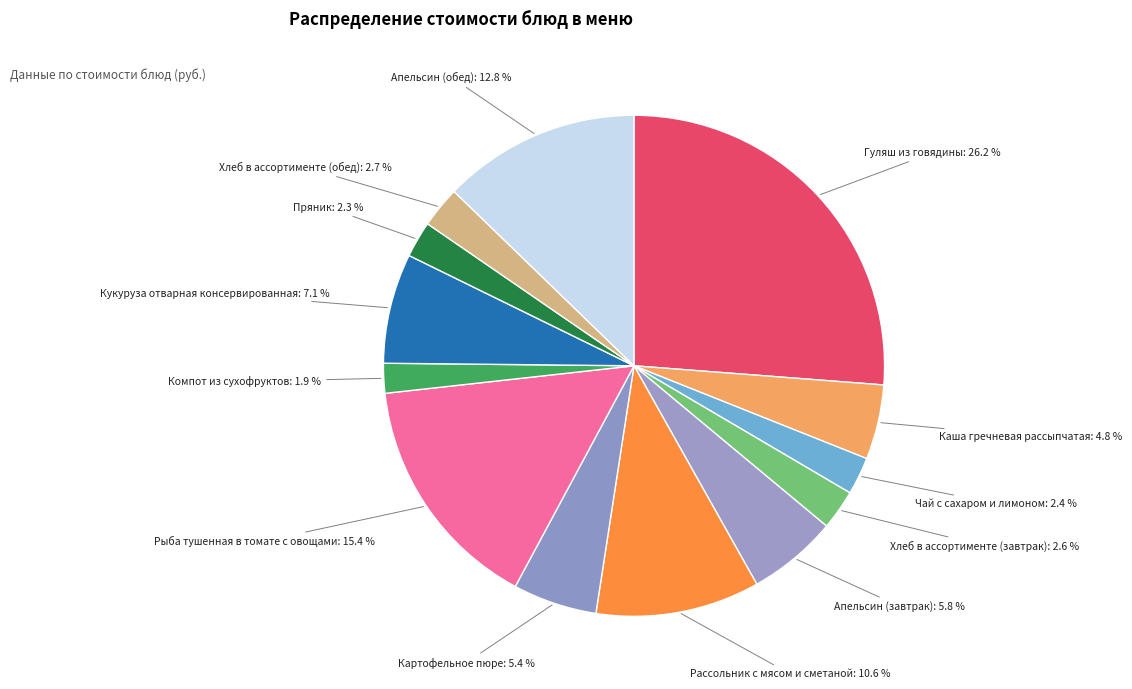

Count the number of slices in the pie.

13